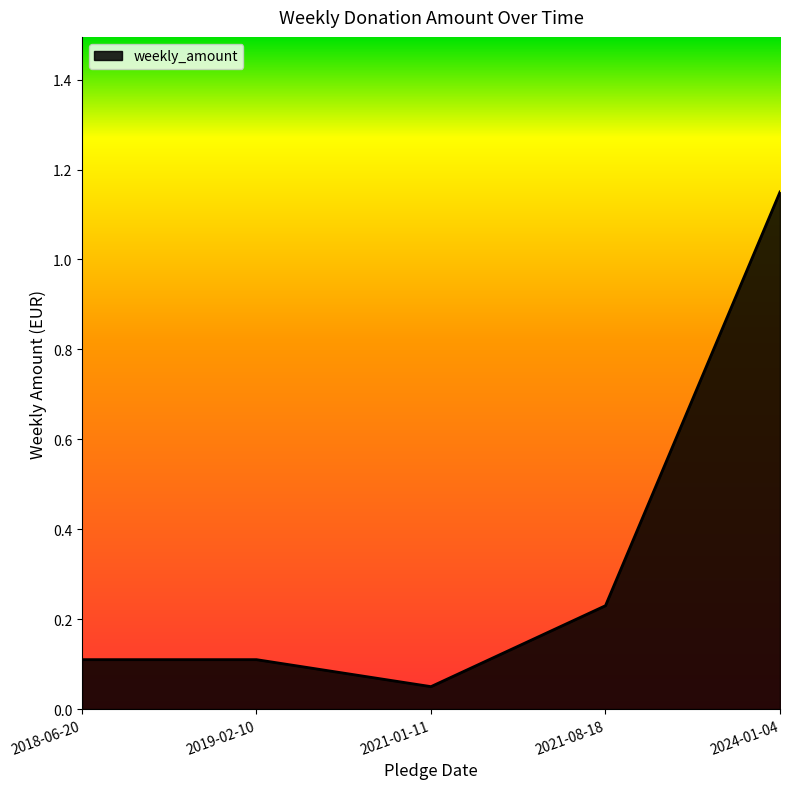

True or false: there are more than 2 points higher than both neighbors.

False